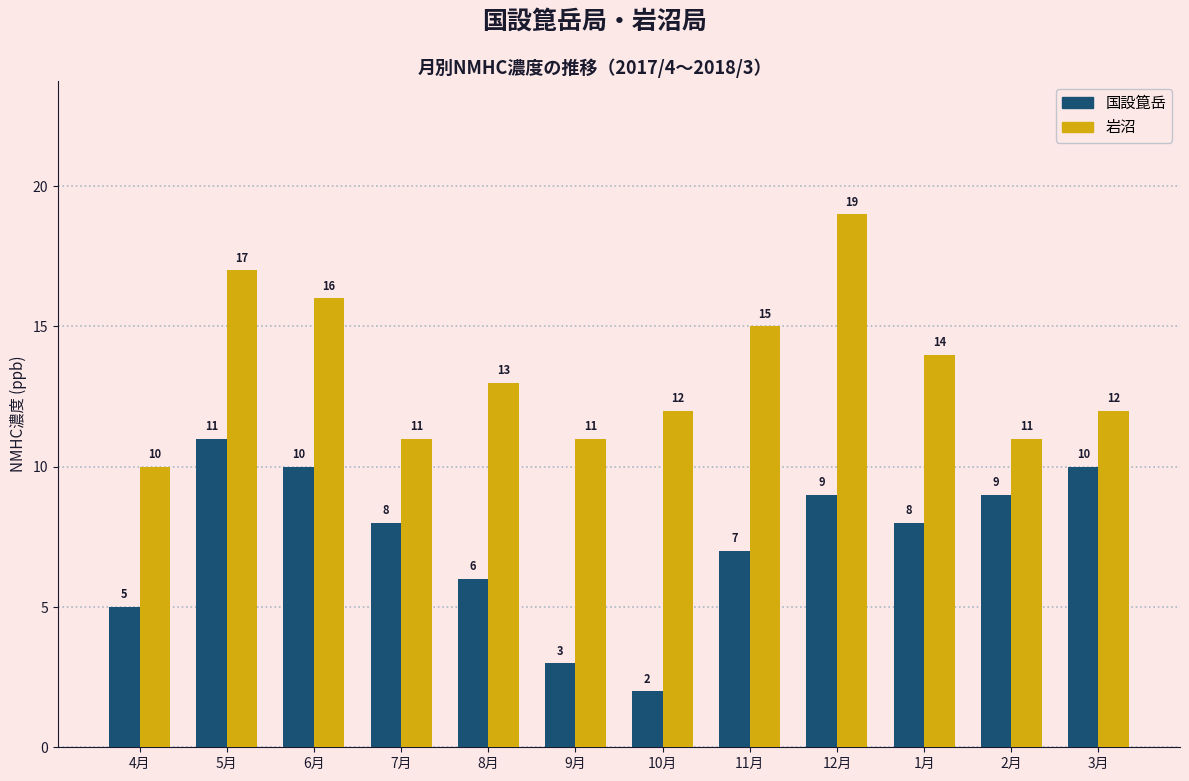

The value of 岩沼 at 7月 is 16. True or false?

False